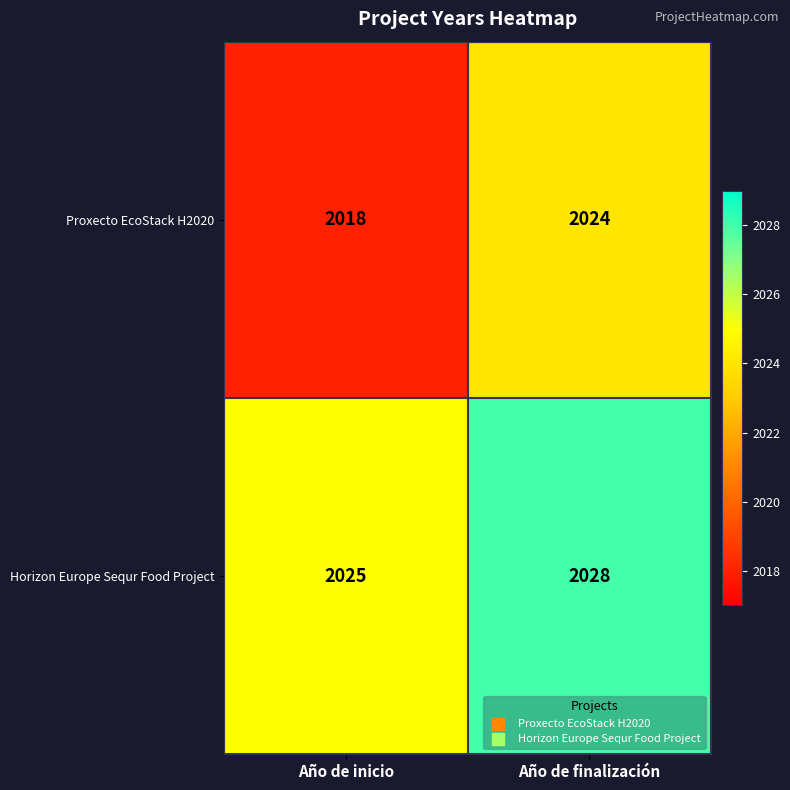

True or false: Horizon Europe Sequr Food Project has a value of 3407 at Año de inicio.

False